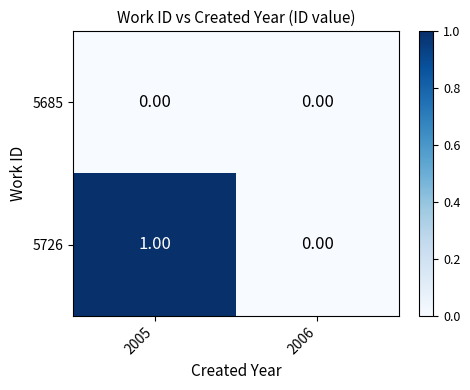

Which series has the largest total across all categories?

5726